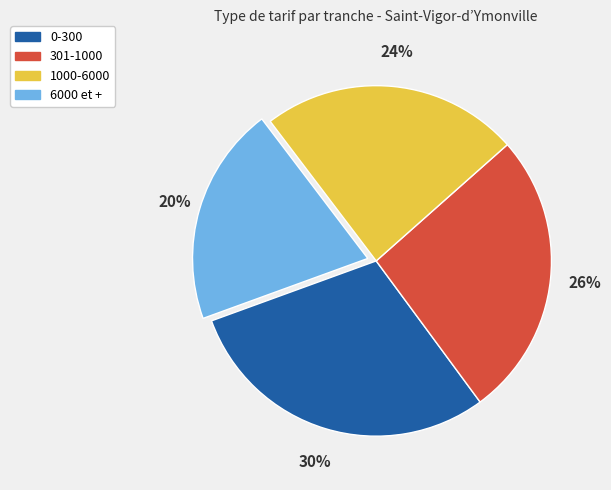

Count the number of slices in the pie.

4